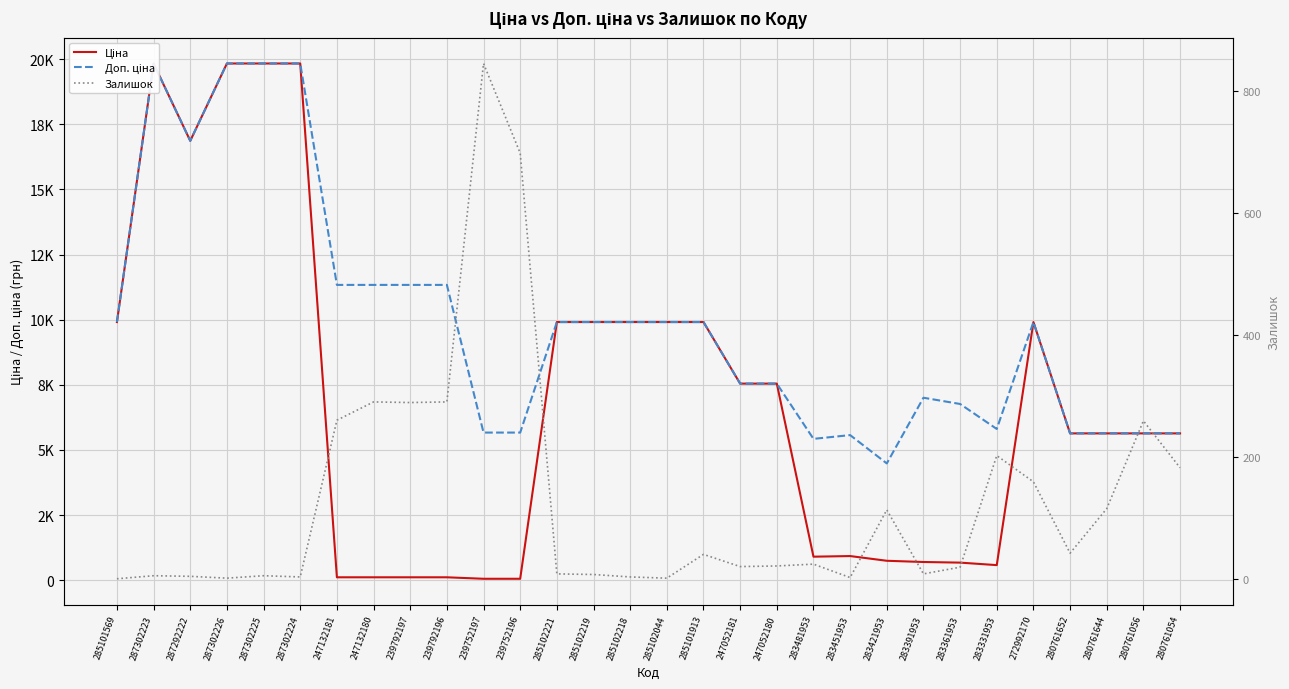

True or false: Залишок has more than 1 interior local peaks.

True